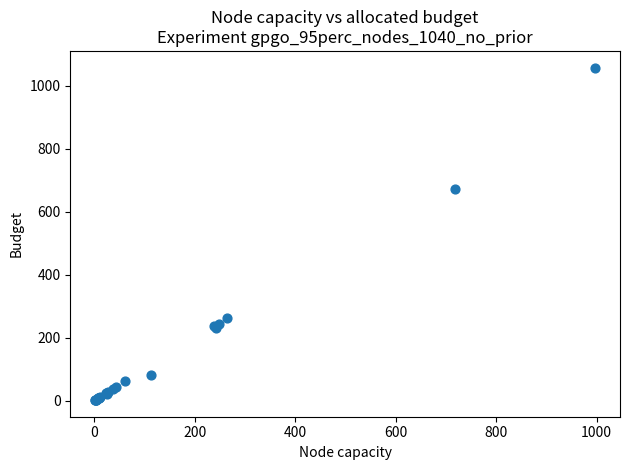

What Y value in the scatter plot is closest to 529?

672.9